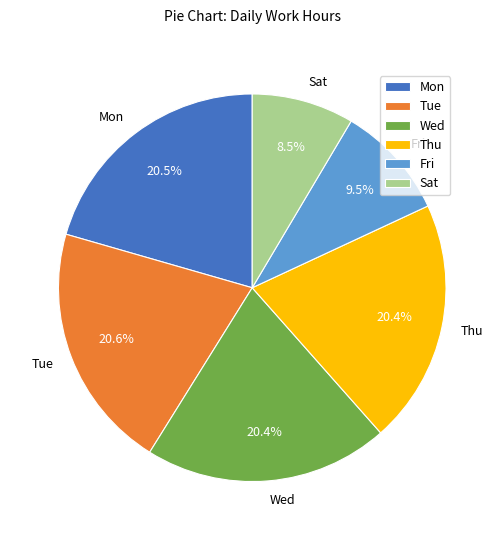

Approximately how many times larger is the value at Tue compared to Sat?

2.4